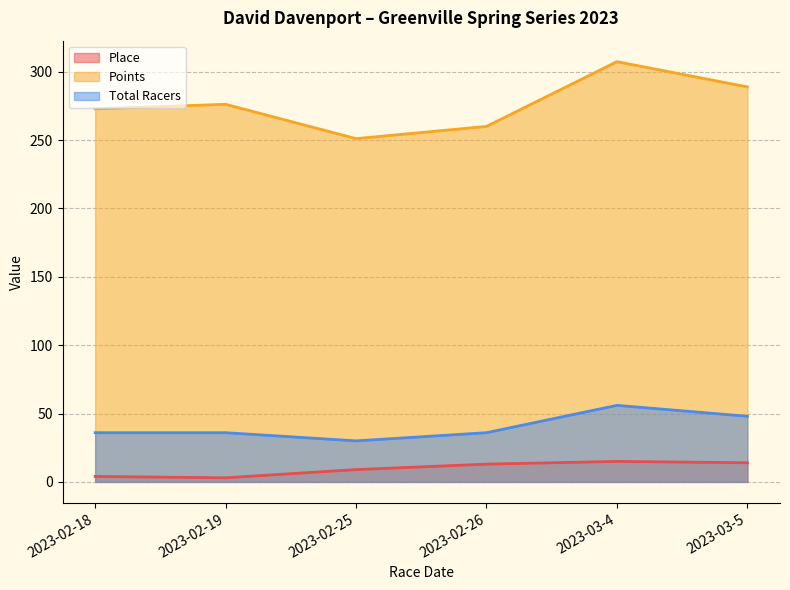

What is the minimum value shown in the chart?

3.0